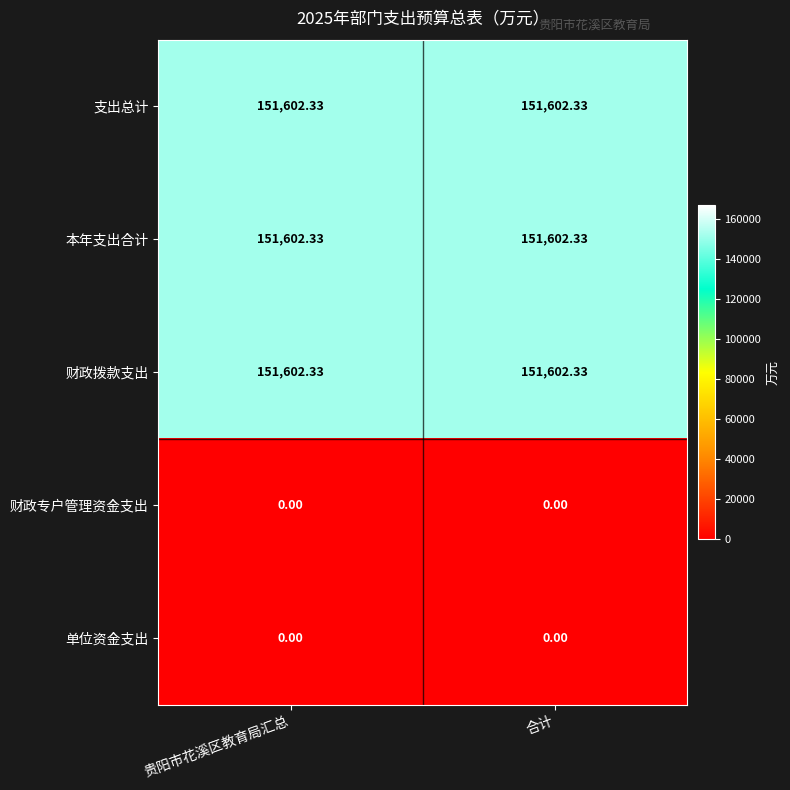

Count the number of categories in the chart.

2